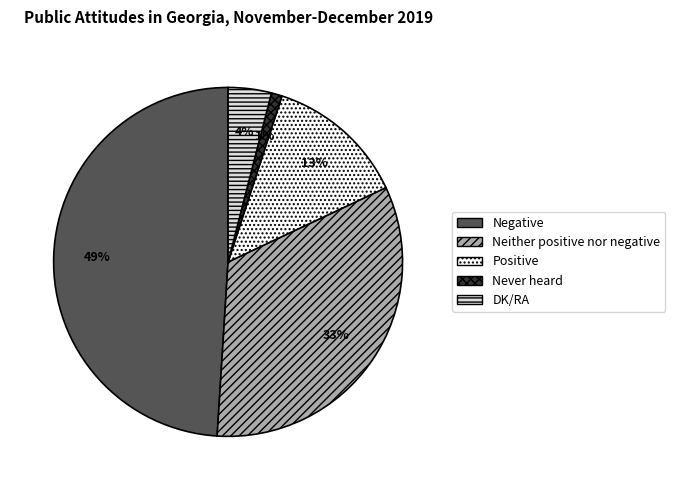

Is Negative the majority of the pie?

No